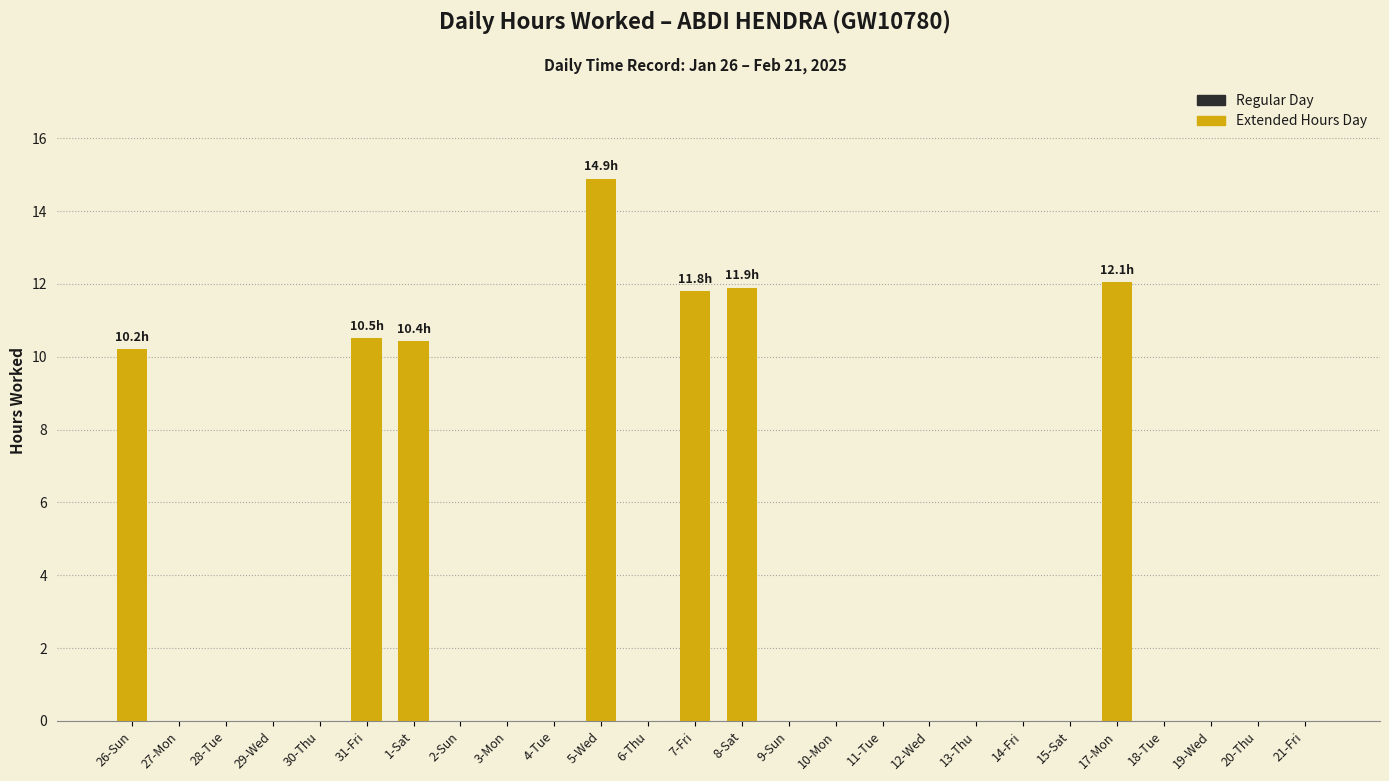

What is the value of the 5th bar from the left?

11.8